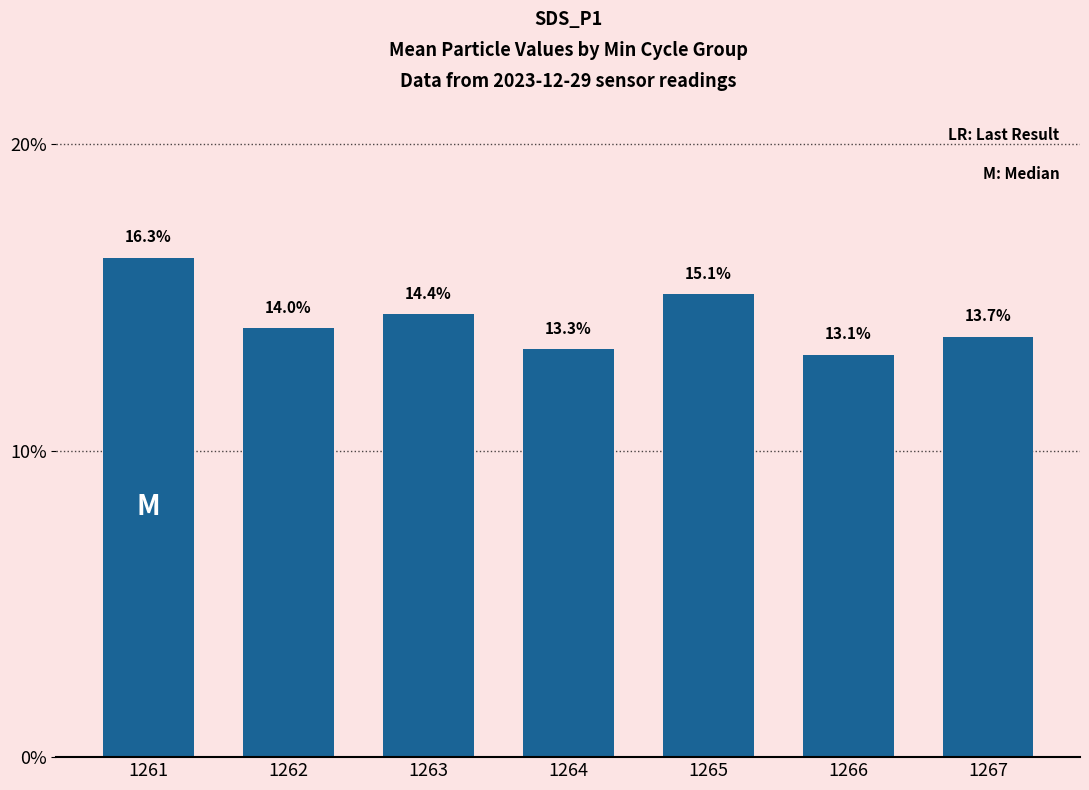

What is the change in value from 1262 to 1264?

-0.7